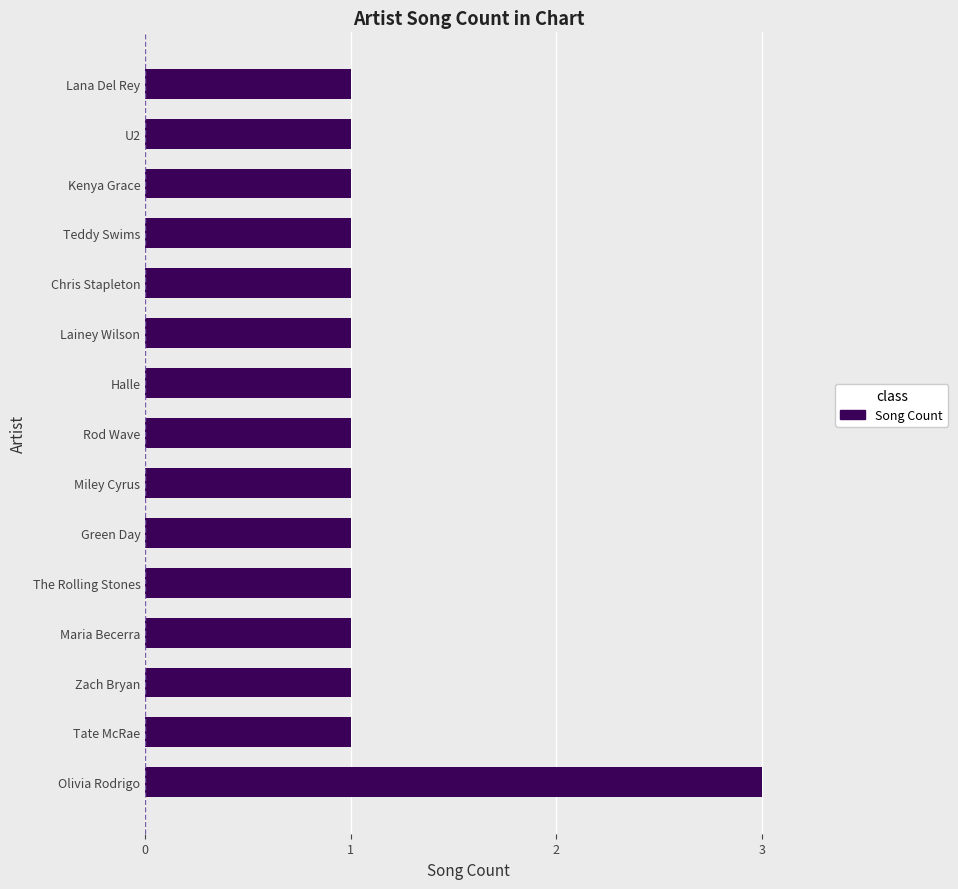

What is the maximum value shown in the chart?

3